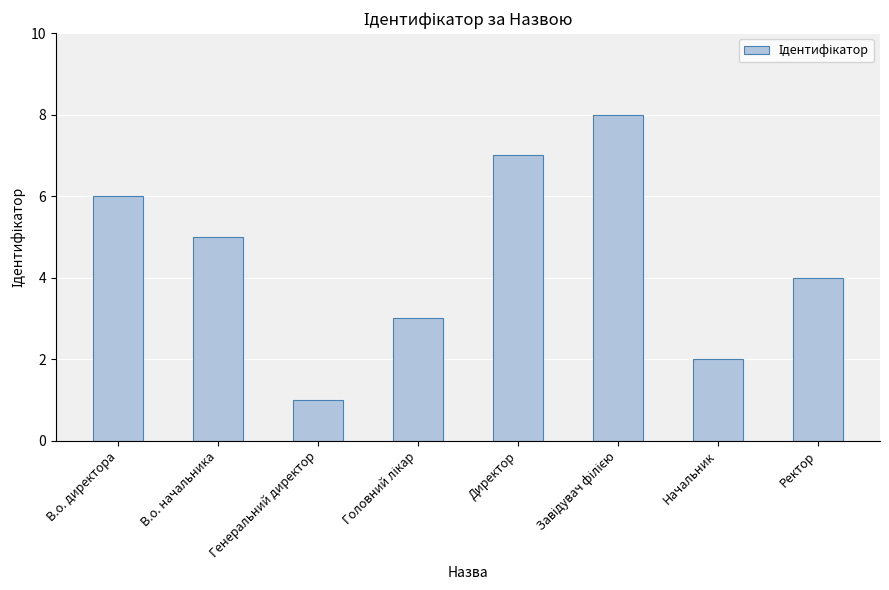

At which label does the data first exceed 5?

В.о. директора